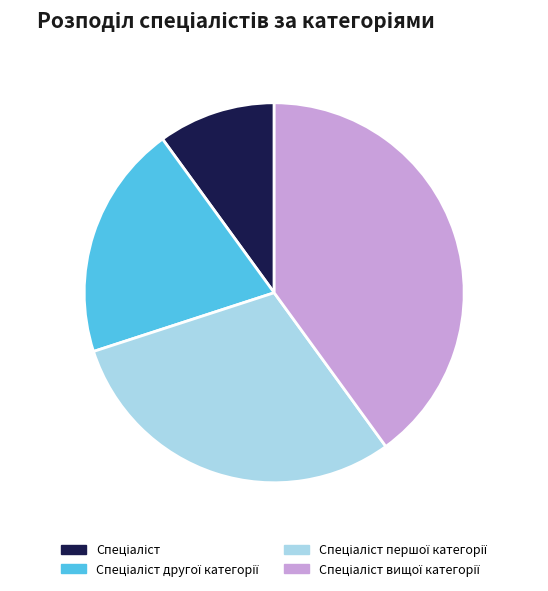

Is there any slice that represents more than half of the pie?

No